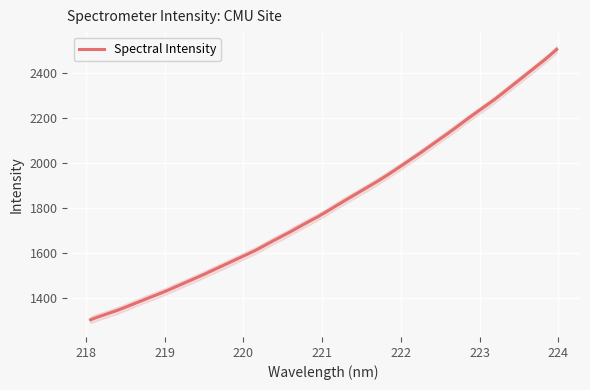

What is the average value?

1821.8